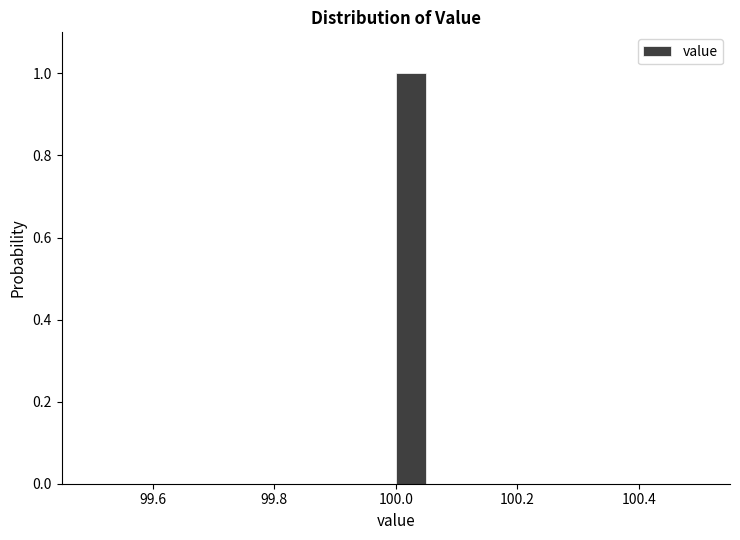

Around what value on the x-axis is the tallest bar? Give the approximate position of its centre, as read against the axis.

100.02